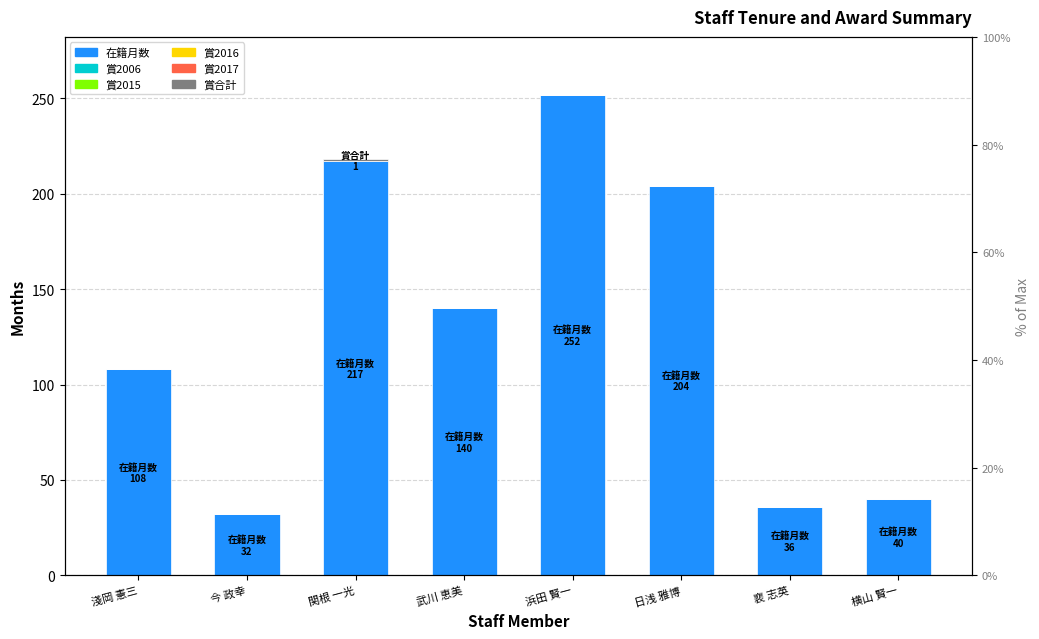

What position from the left is 裵 志英?

7